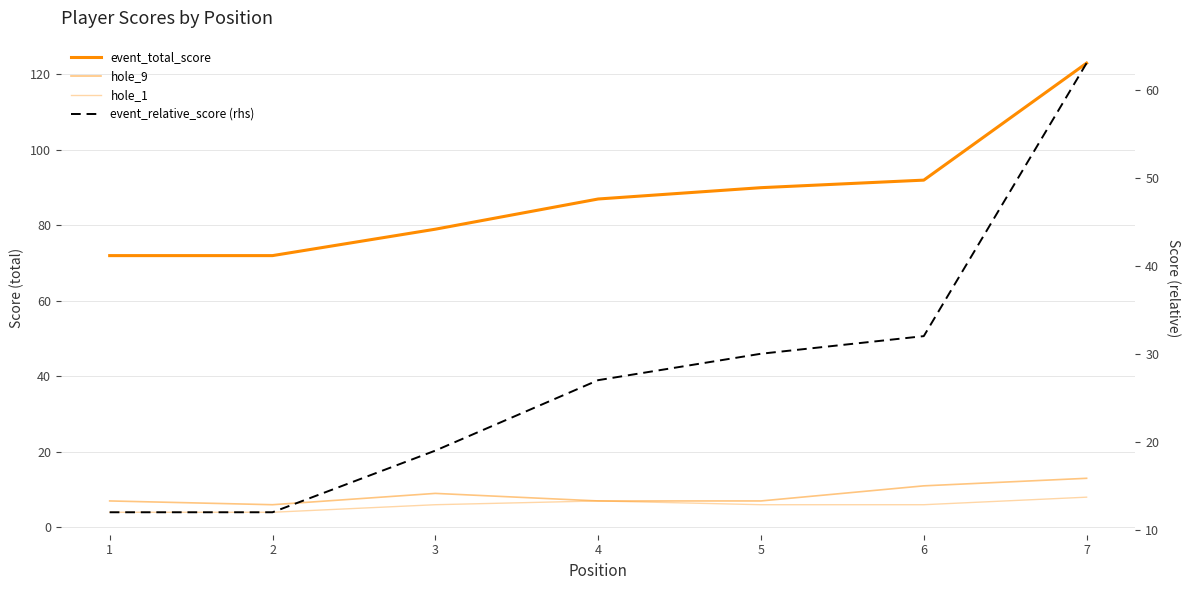

Which series has the largest total across all categories?

event_total_score